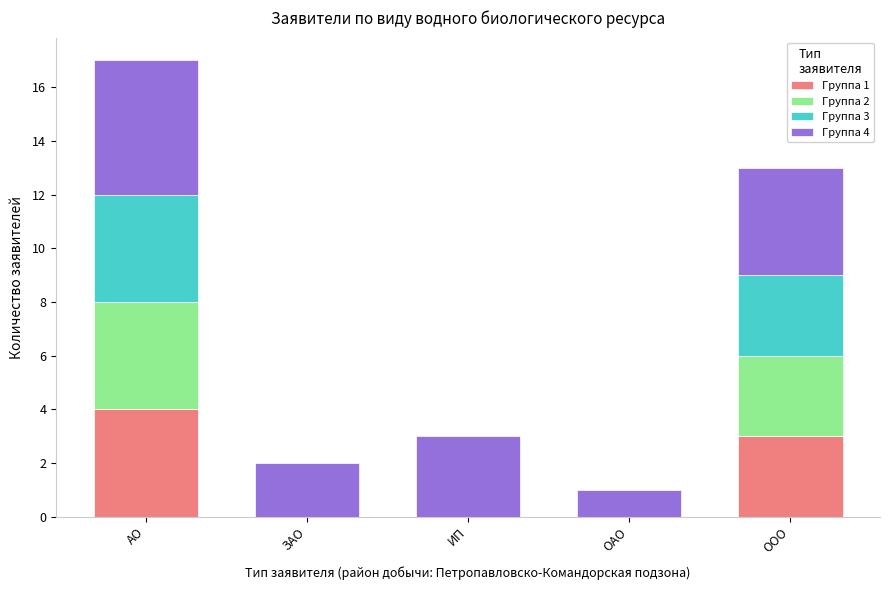

What is the total value across all series at ИП?

3